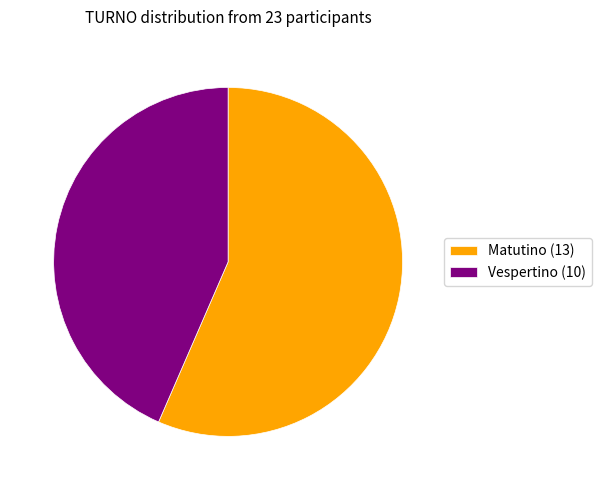

Is the sum of Matutino (13) and Vespertino (10) greater than half?

Yes